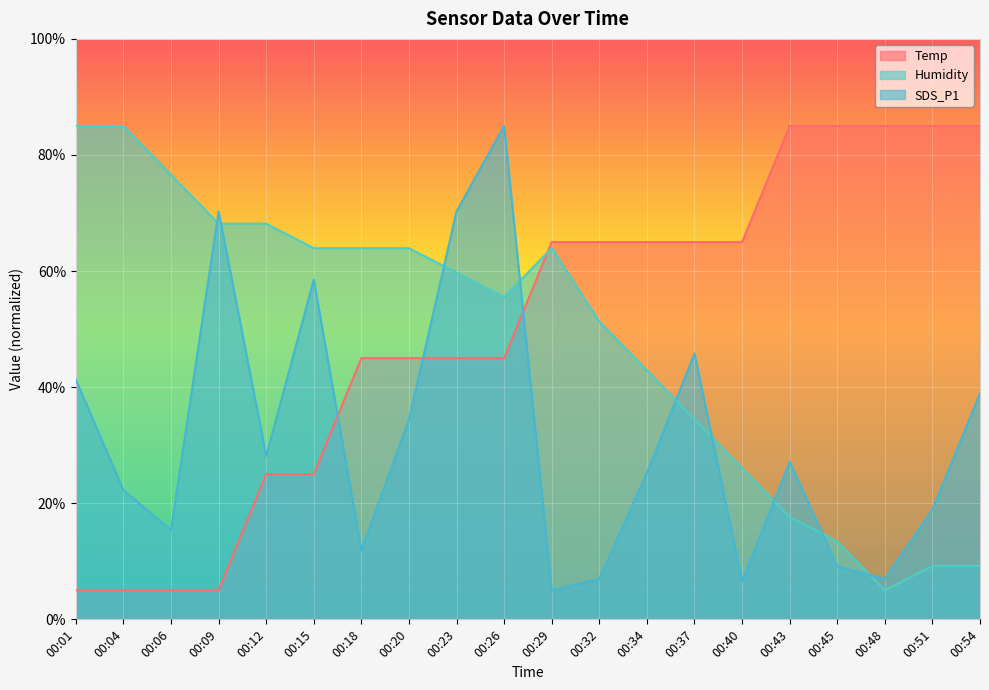

Does the chart display data point markers on the line(s)?

No